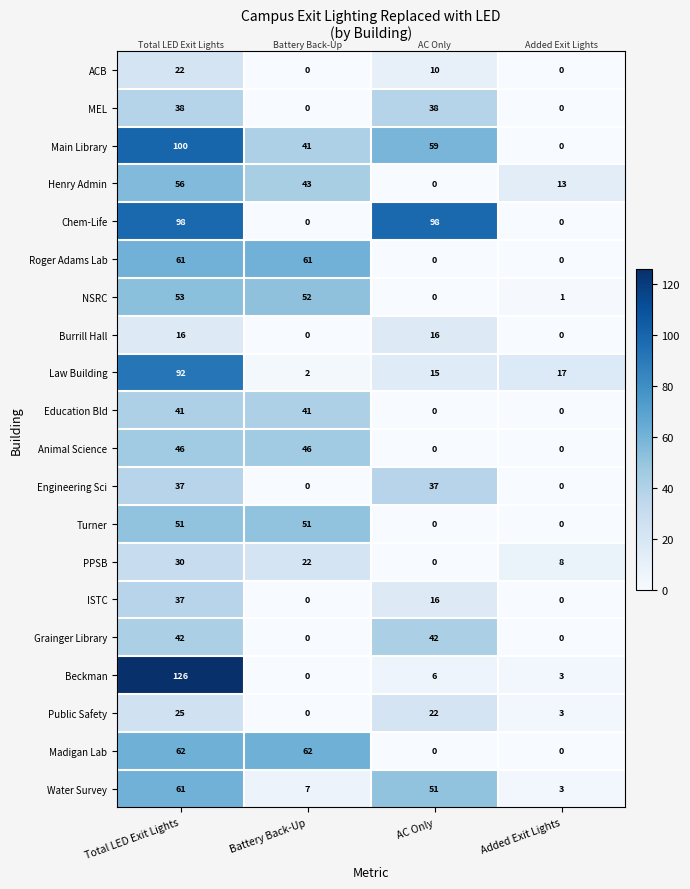

Where is Law Building nearest to the value 47?

Added Exit Lights